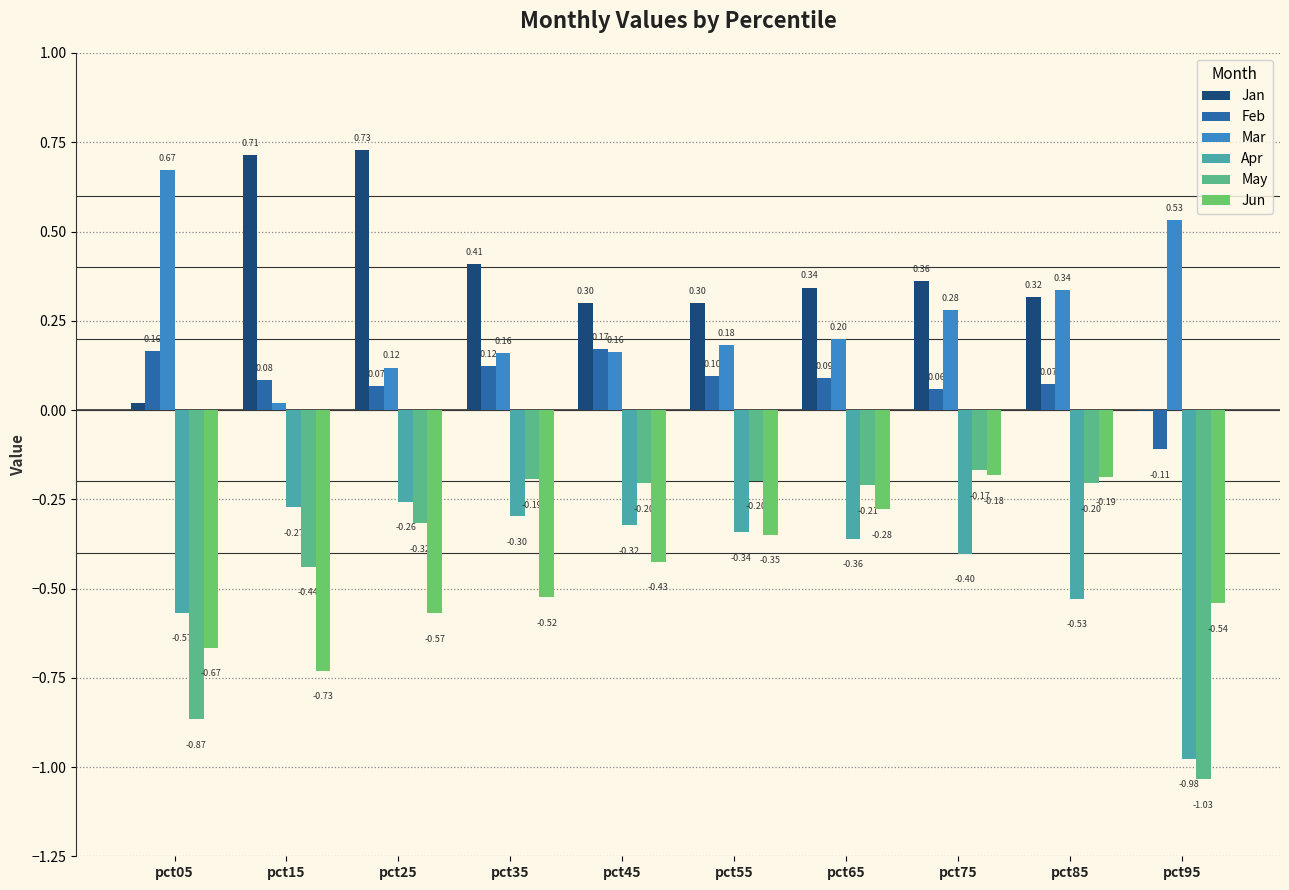

What is the sum of all Mar values?

2.7